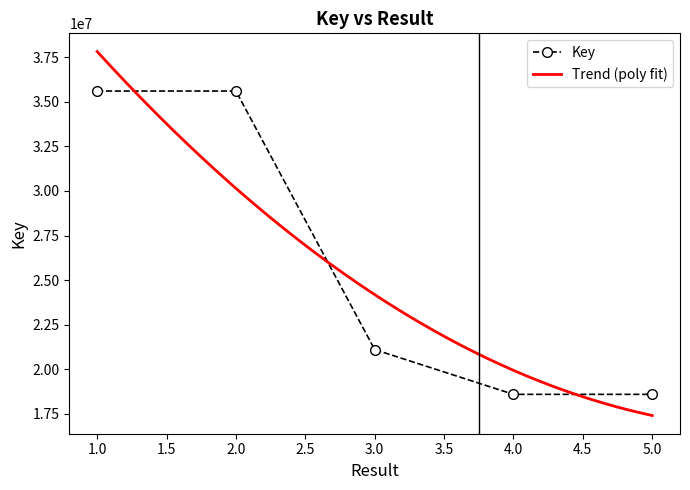

What is the approximate value at 4?

18600384